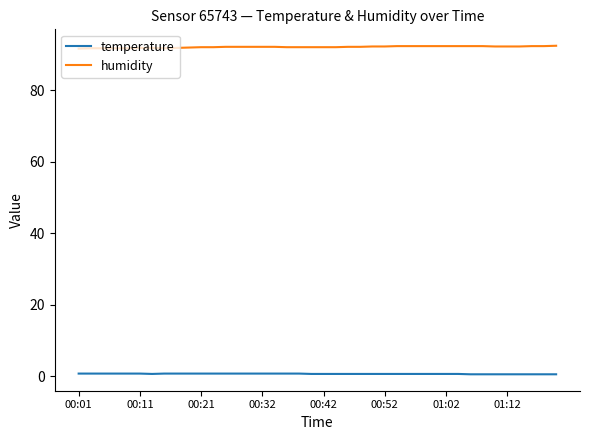

True or false: temperature and humidity cross at least once.

False